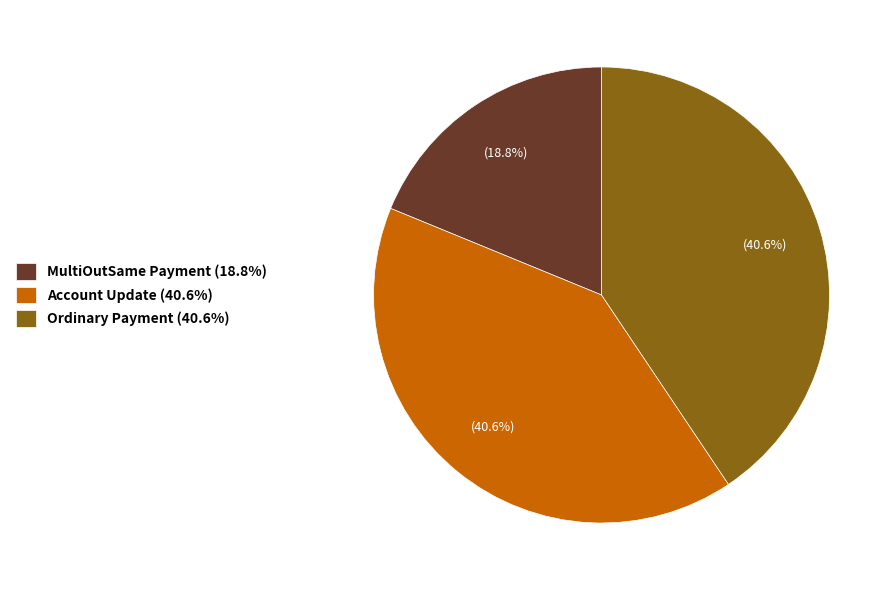

To the nearest percent, what is the combined percentage of Ordinary Payment and MultiOutSame Payment?

59%